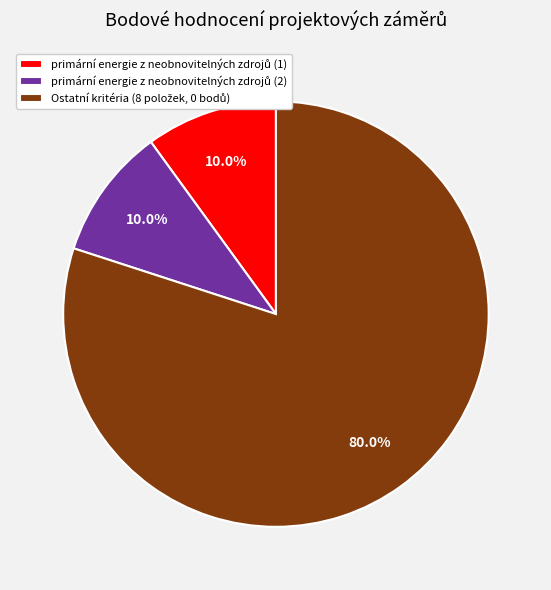

Is there a majority slice in this chart?

Yes